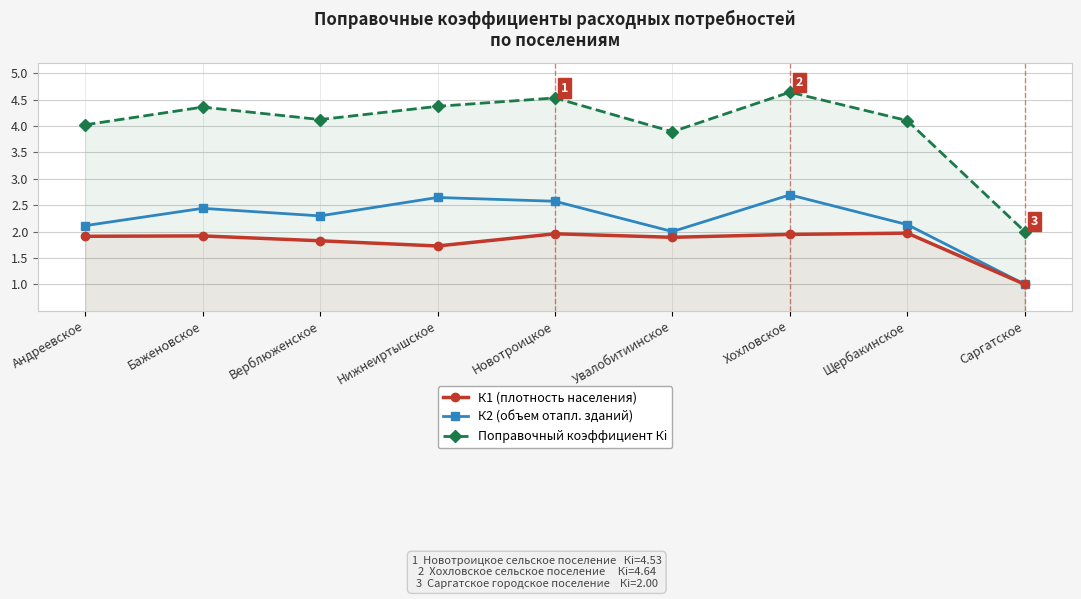

Is the value of Поправочный коэффициент Кi at Верблюженское greater than the value of К1 (плотность населения) at Саргатское?

Yes